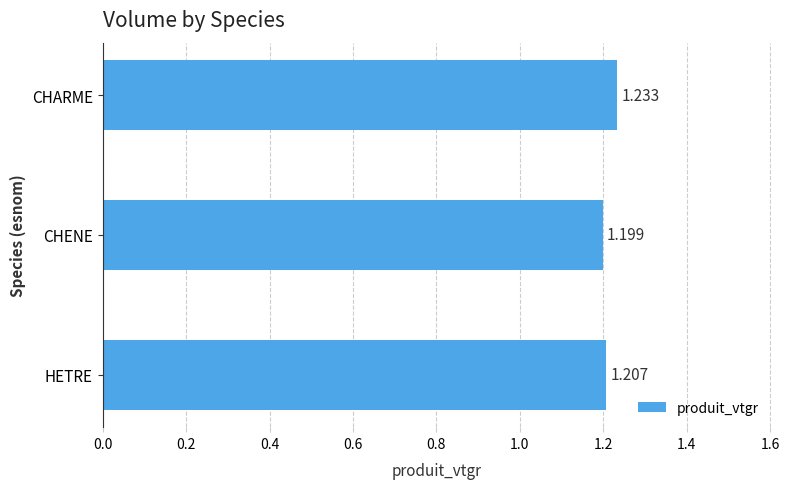

Rank the categories by value from lowest to highest.

CHENE, HETRE, CHARME